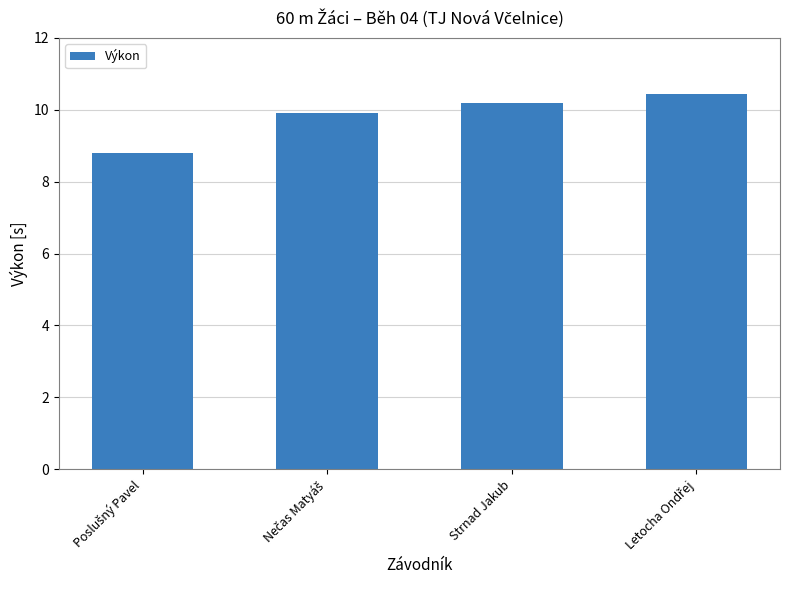

What is the label of the 2nd bar from the right?

Strnad Jakub